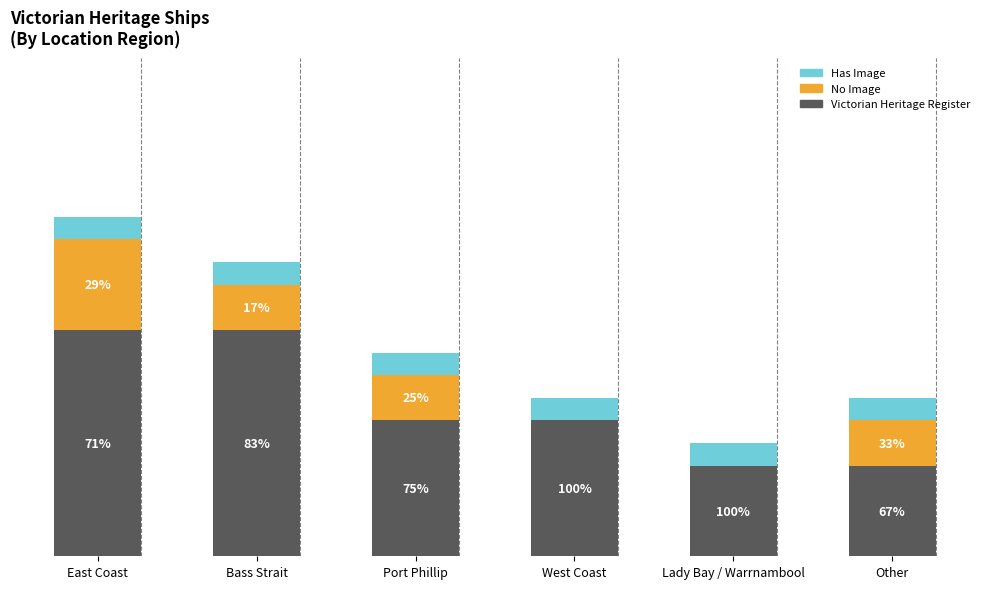

What is the total value across all series at Port Phillip?

4.5